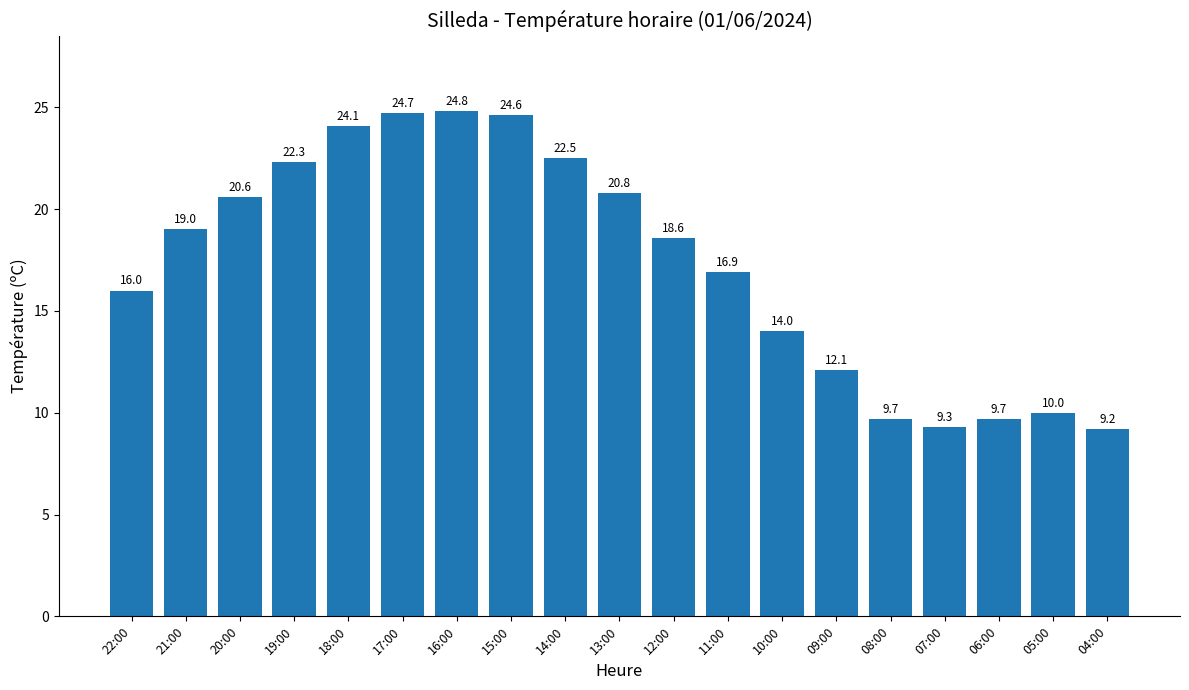

What is the difference between the maximum and minimum values?

15.6